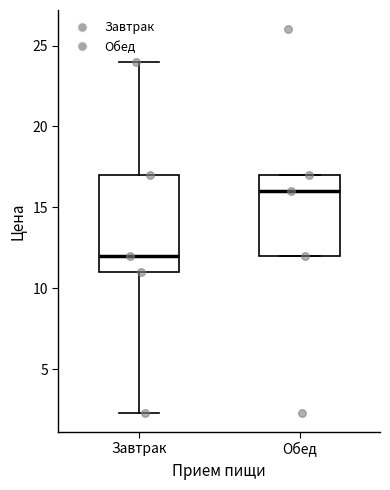

Which box's median line is the highest?

Обед